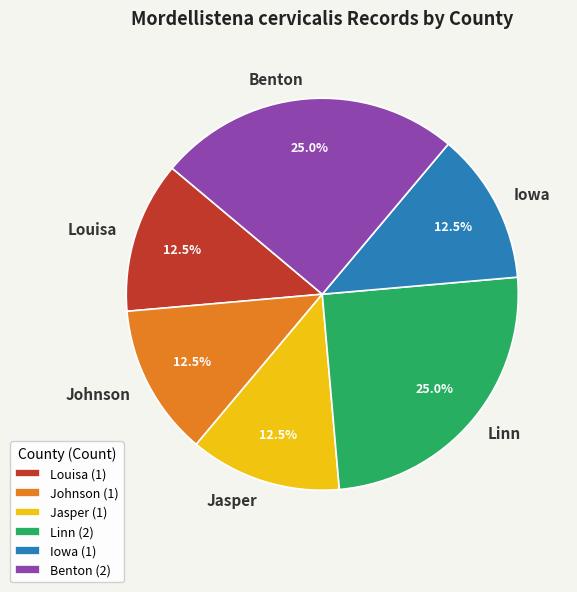

What percentage do Johnson and Linn together represent?

37.5%